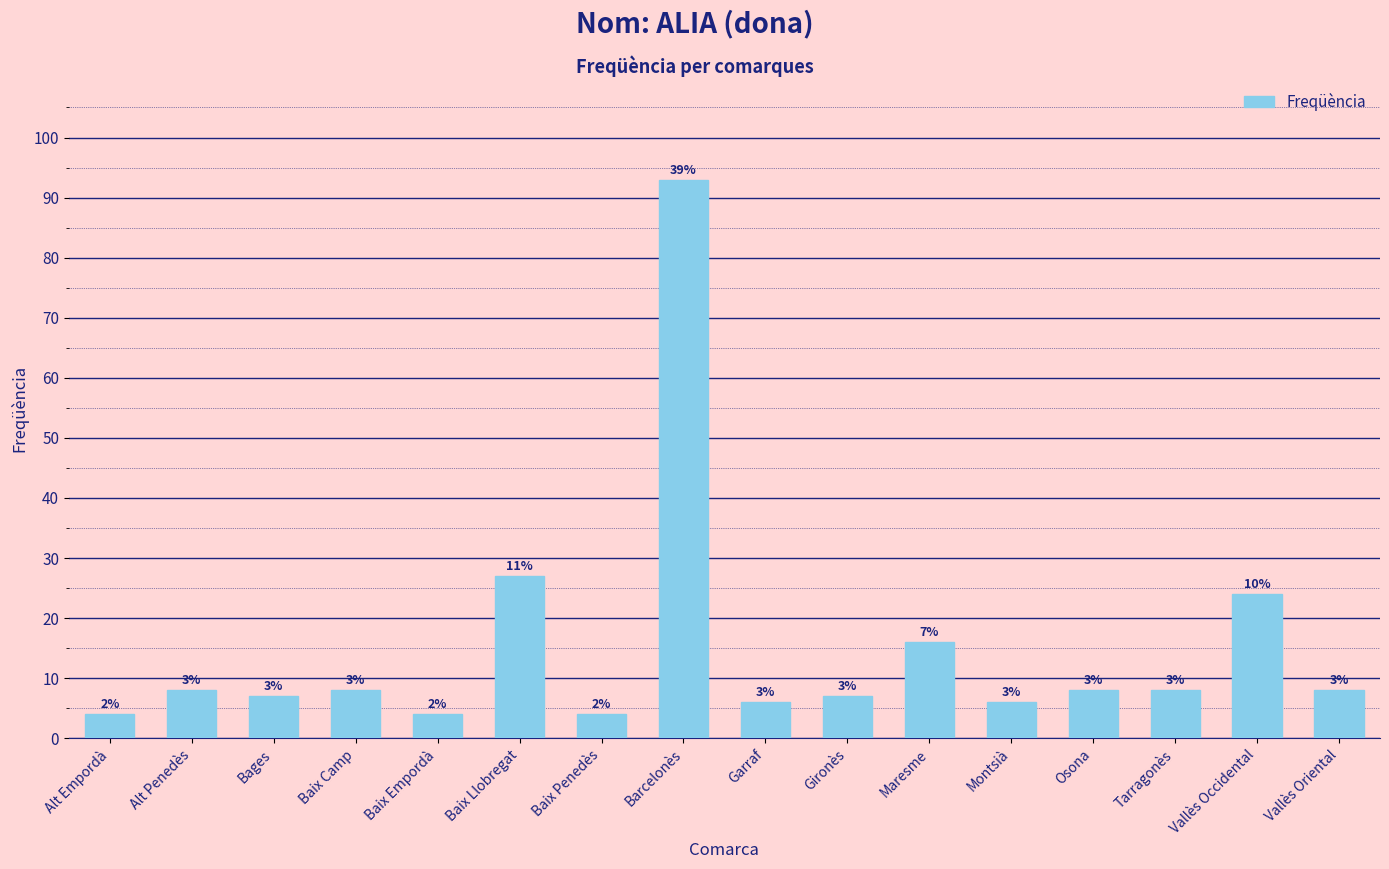

How many bars are there in total?

16